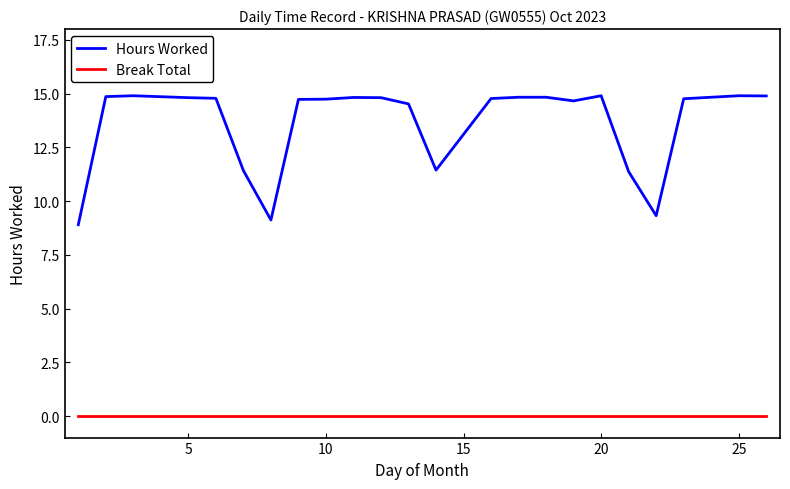

List the series in order of their peak value, highest first.

Hours Worked, Break Total